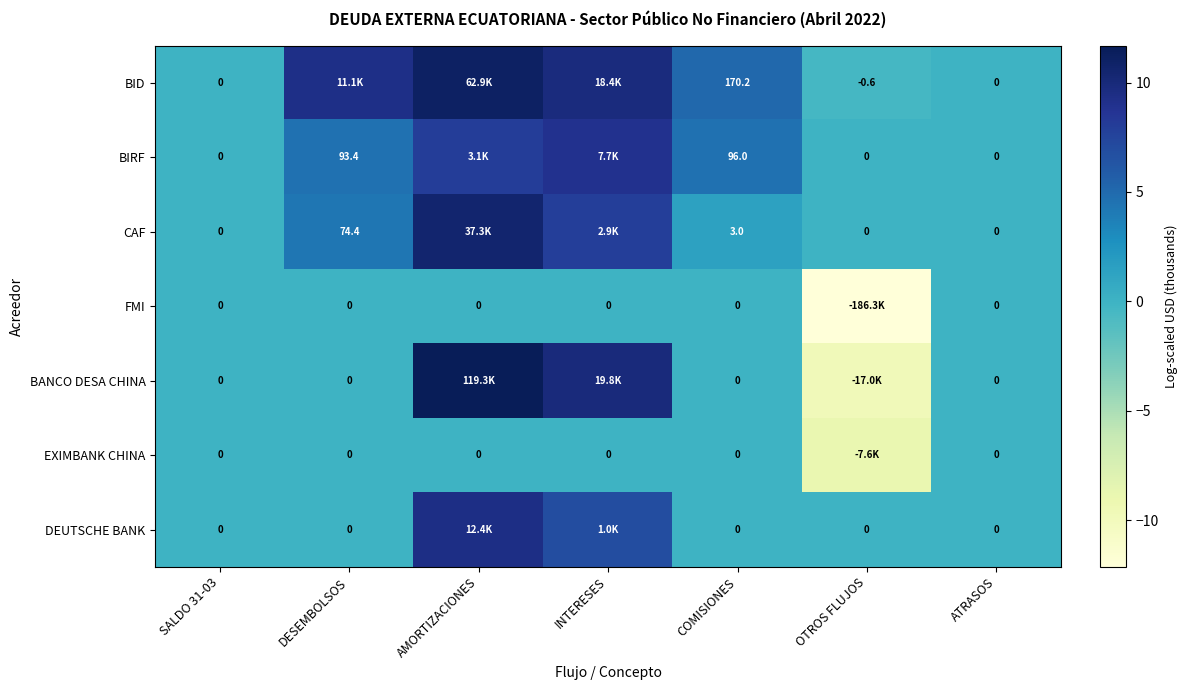

Which series changed the most between SALDO 31-03 and COMISIONES?

BID